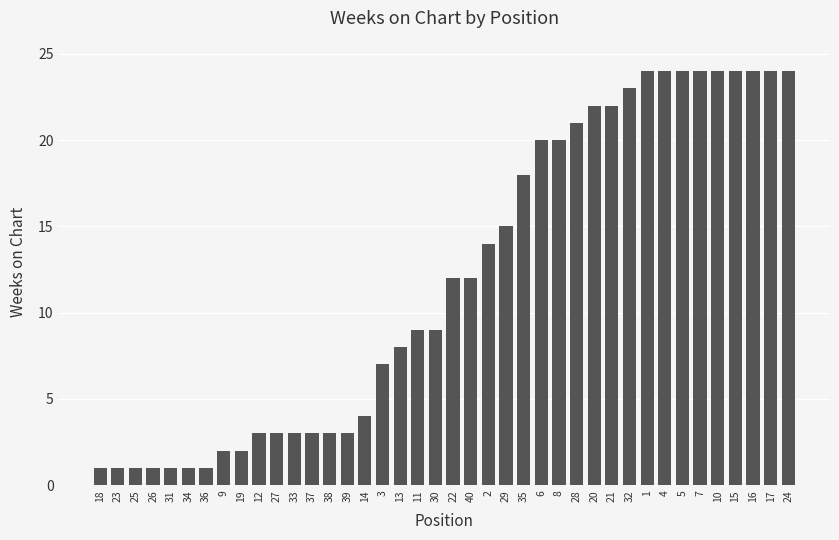

Read the value at 3, to the nearest 10.

10